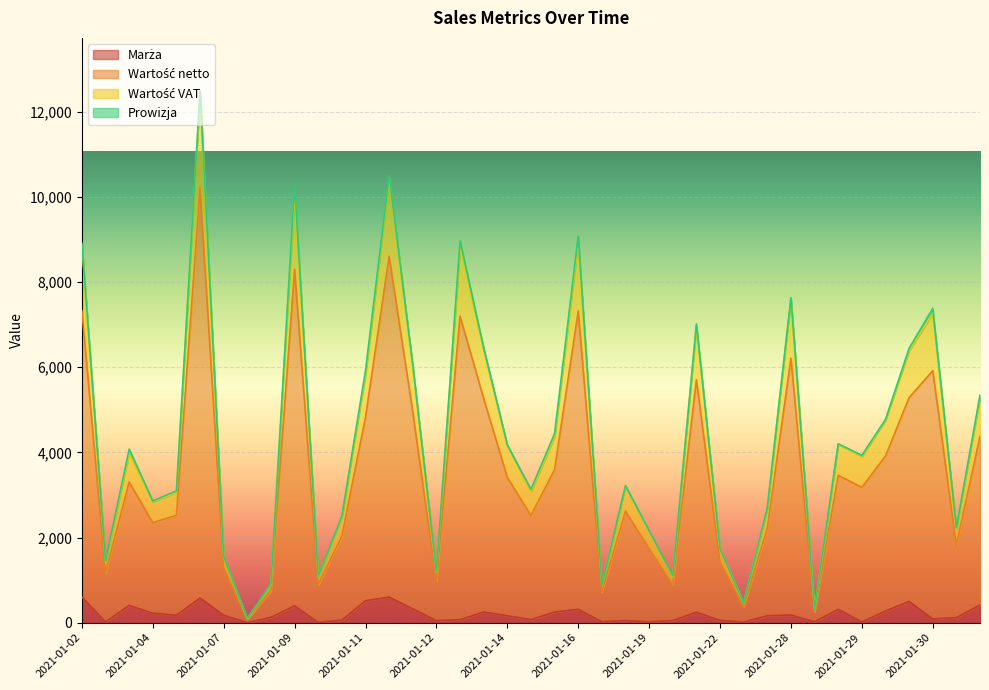

Does the chart display data point markers on the line(s)?

No